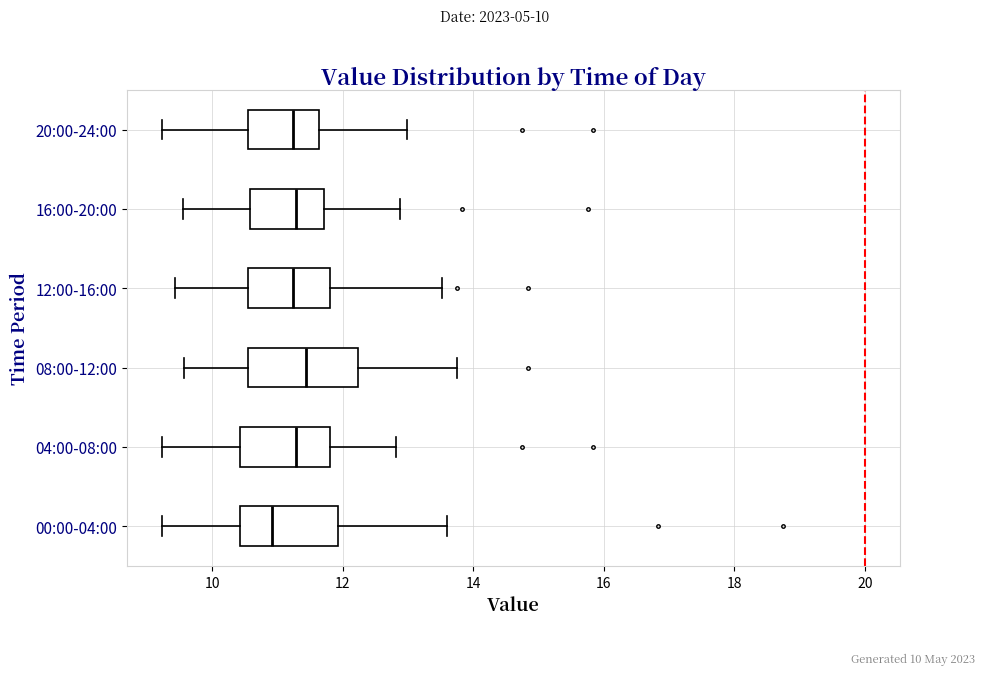

Where is the right edge of the box for 16:00-20:00 on the x-axis? The values are not printed on the chart, so give them approximately, as read against the axis.

11.8